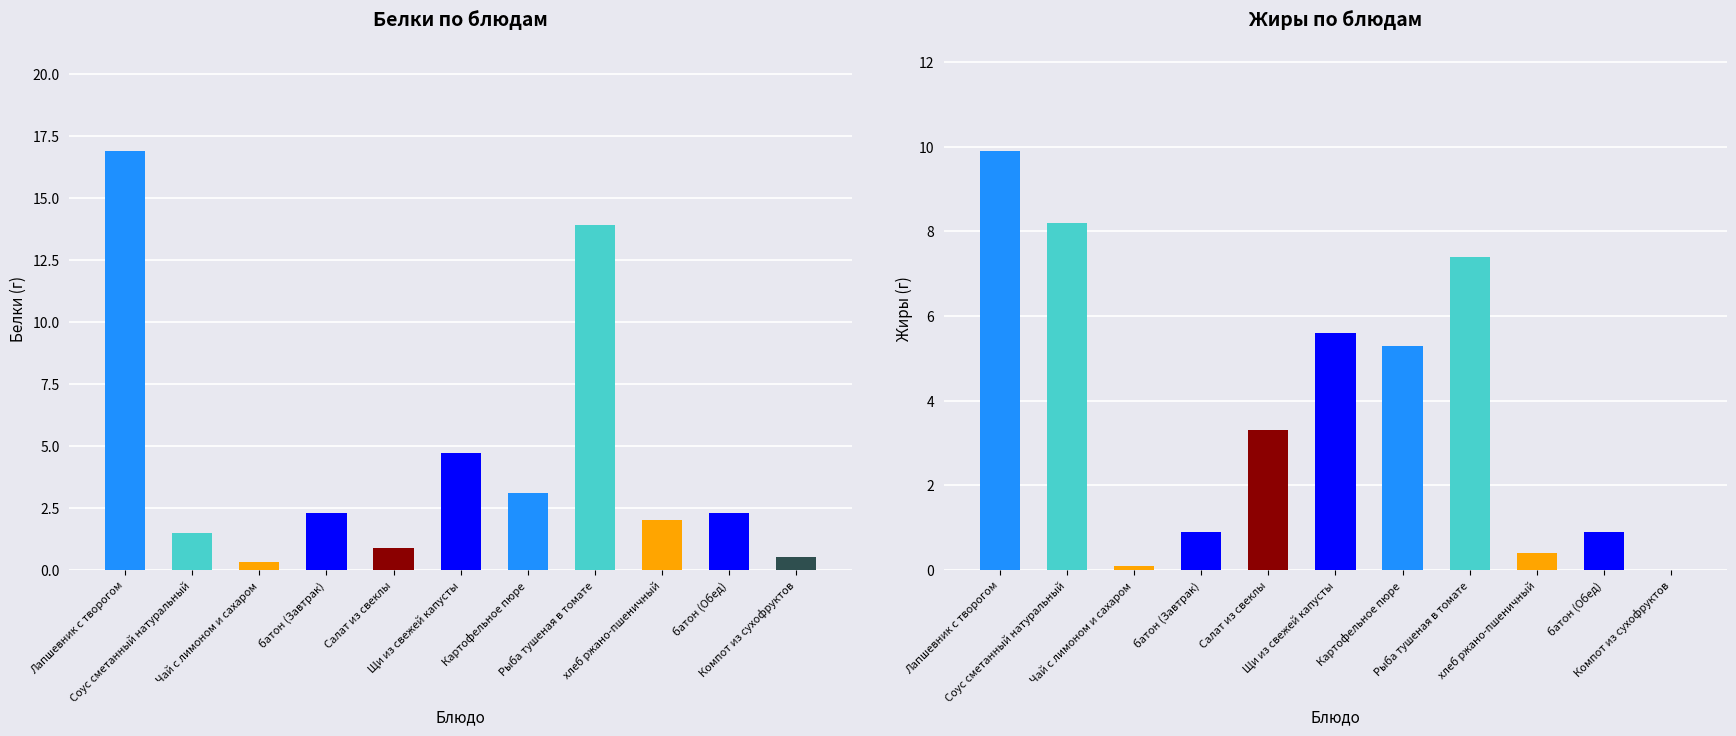

What is the sum of all Белки values?

48.4